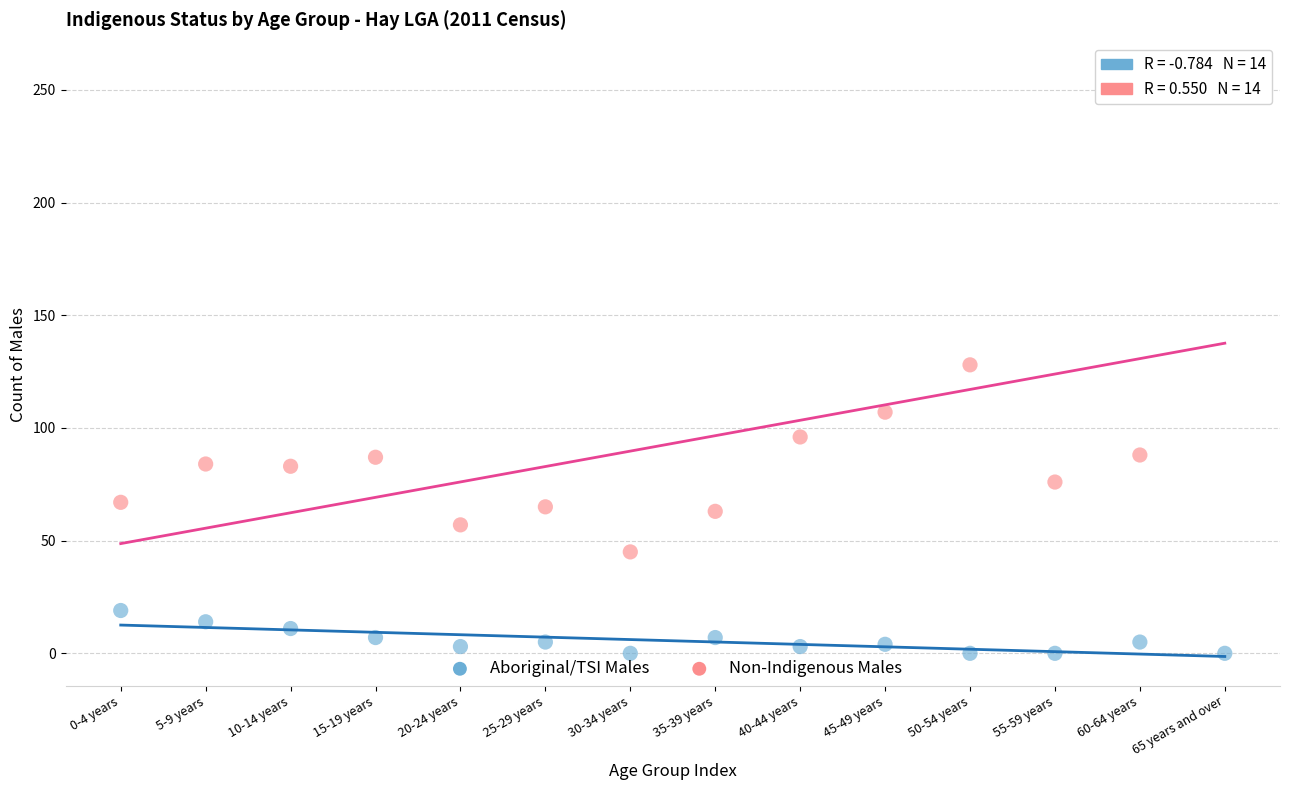

Across all data points, what is the range of Y values (max minus min)?

258